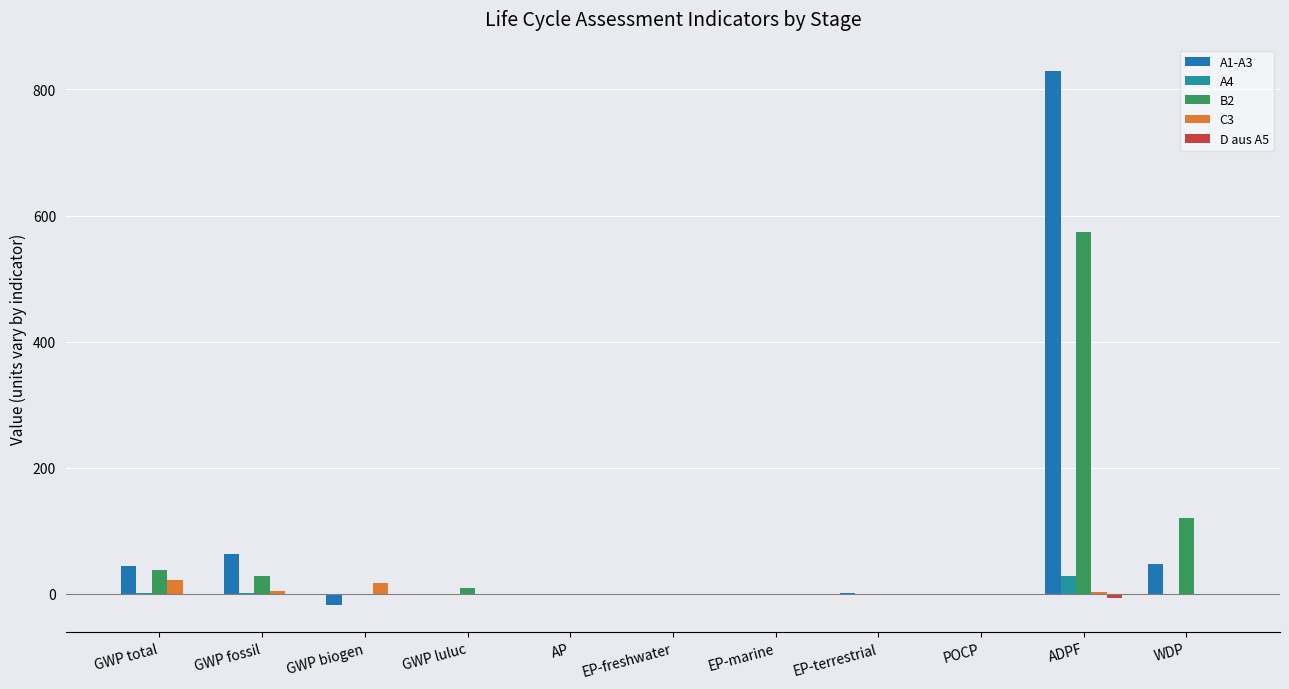

Are the bars grouped side by side (vs. stacked)?

Yes